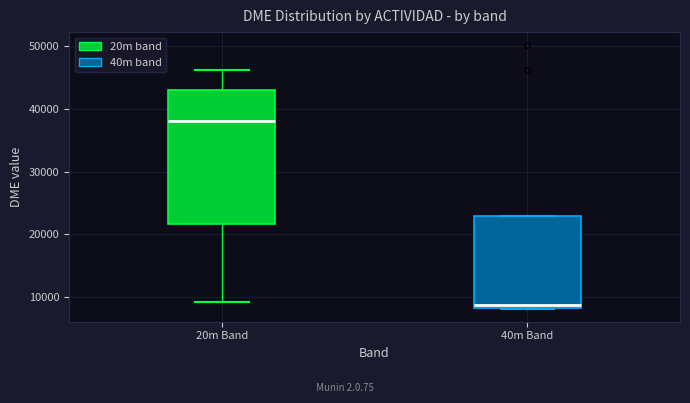

Which box is the tallest, from its lower edge to its upper edge?

20m Band